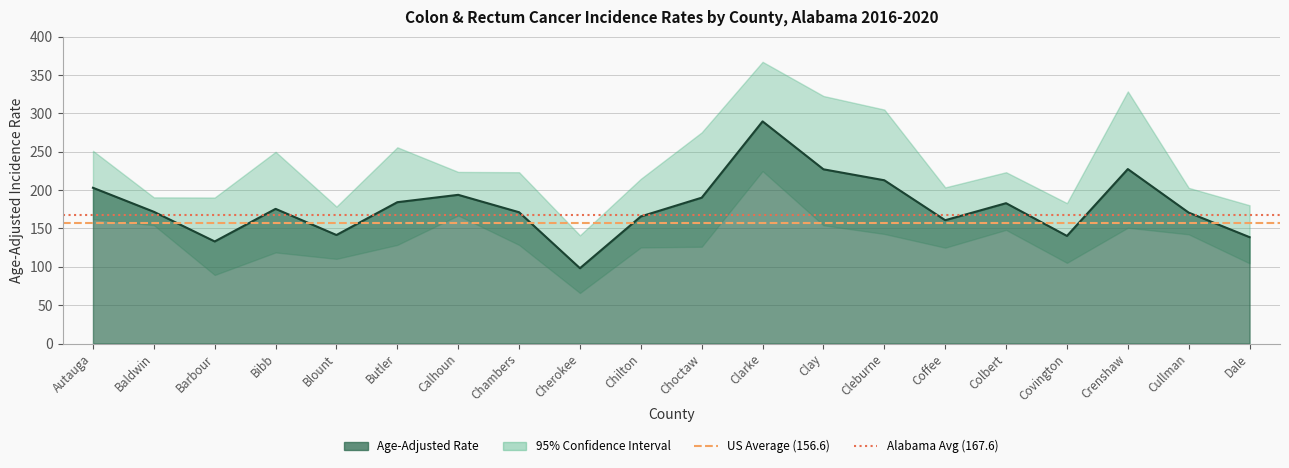

Where does the Lower 95% CI series first go above 128?

Autauga